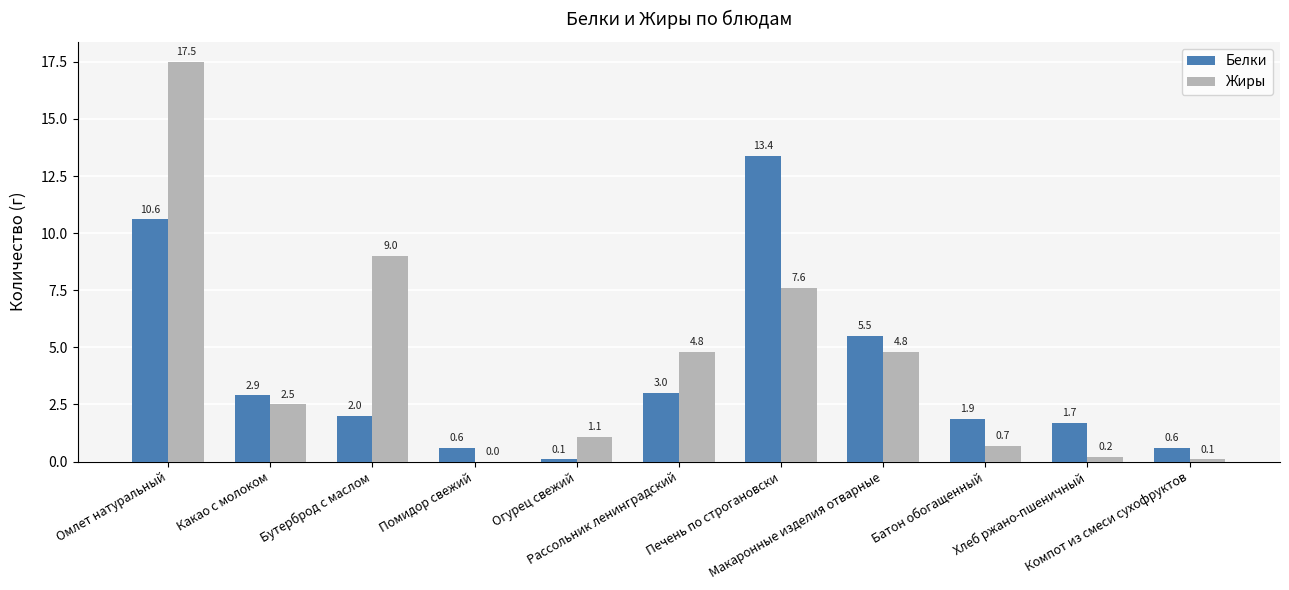

Which series changed the most between Помидор свежий and Макаронные изделия отварные?

Белки